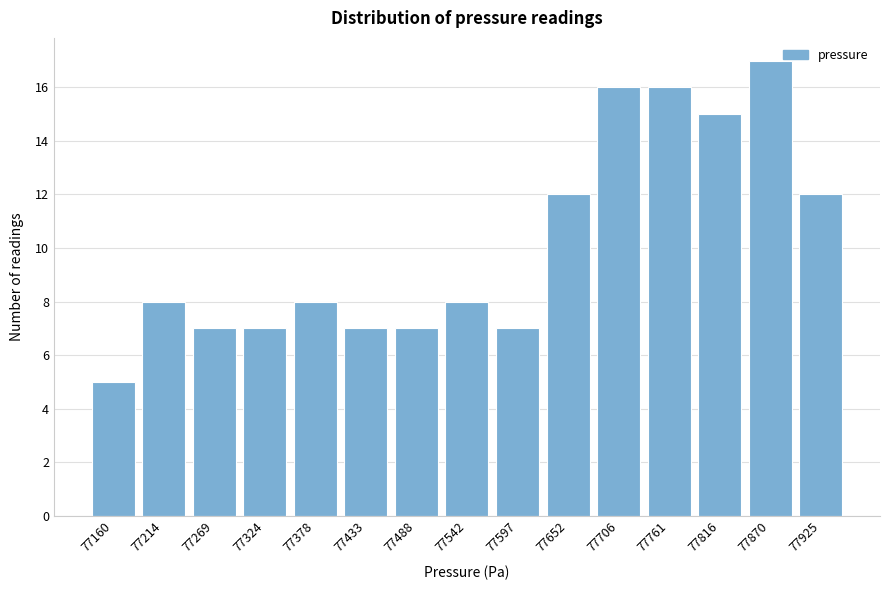

Reading left to right, what are all the values shown in this chart?

77160=5	77214=8	77269=7	77324=7	77378=8	77433=7	77488=7	77542=8	77597=7	77652=12	77706=16	77761=16	77816=15	77870=17	77925=12